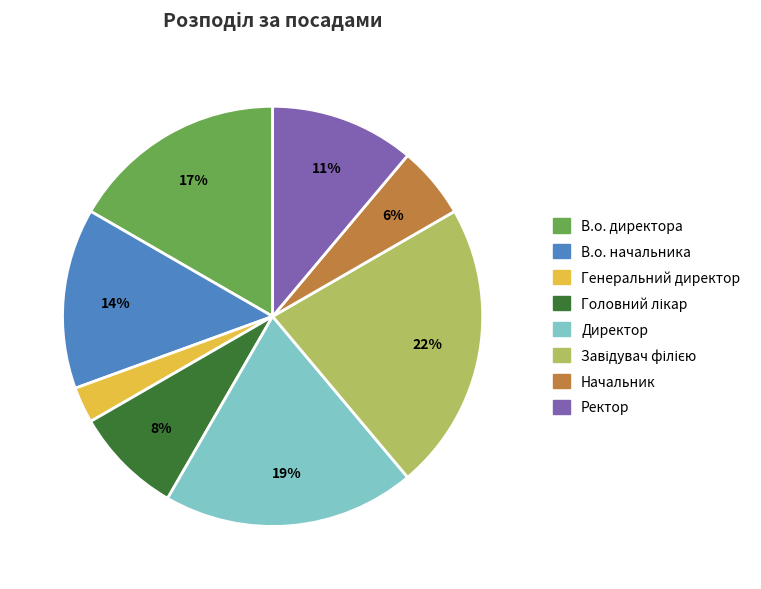

True or false: Генеральний директор accounts for 3% of the total.

True